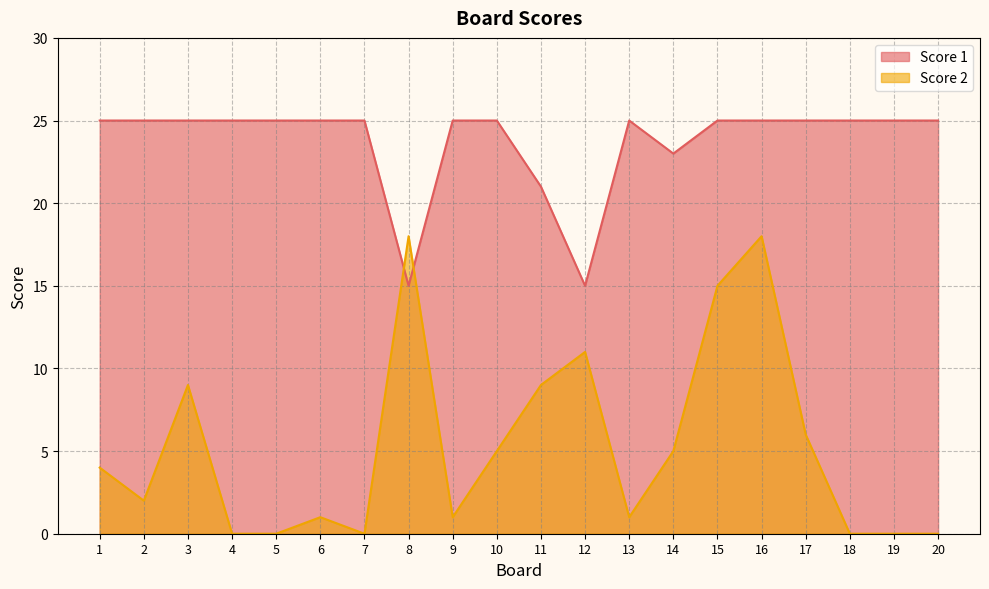

At how many categories does at least one series exceed 13?

20